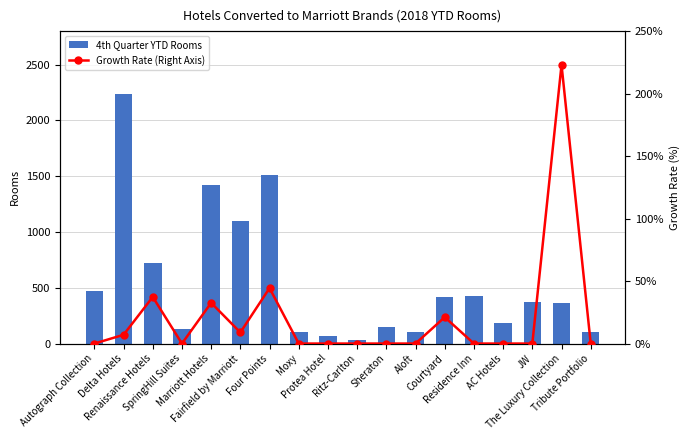

What is the difference between the 4th Quarter YTD Rooms values at SpringHill Suites and Protea Hotel?

55